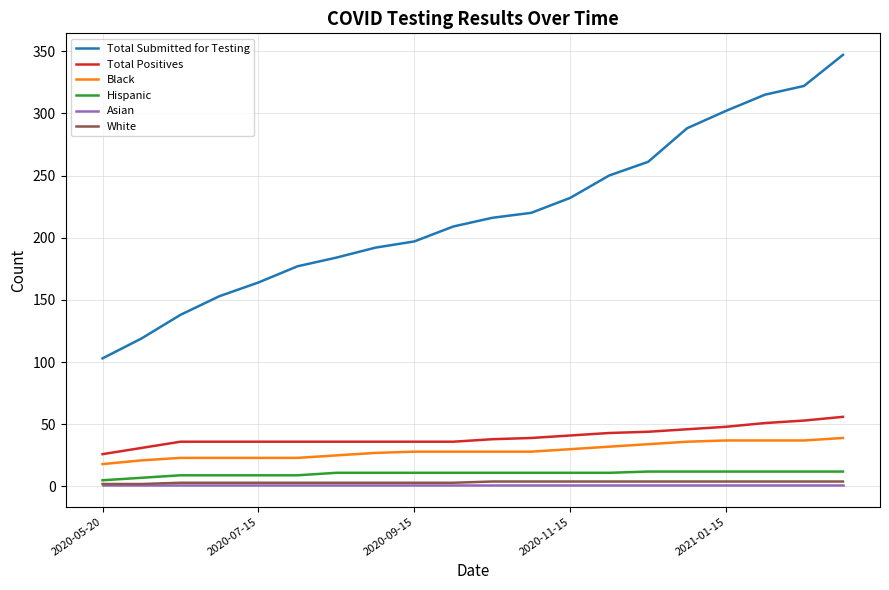

Which series has the largest range (max minus min)?

Total Submitted for Testing